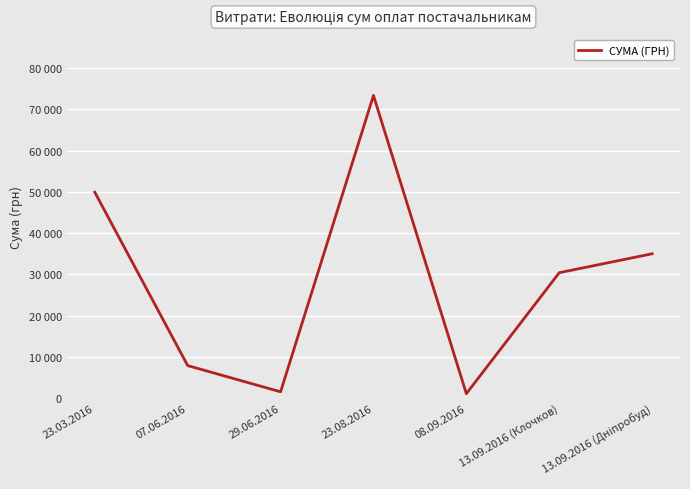

The chart shows a value of 30400.0 at 13.09.2016 (Клочков). True or false?

True